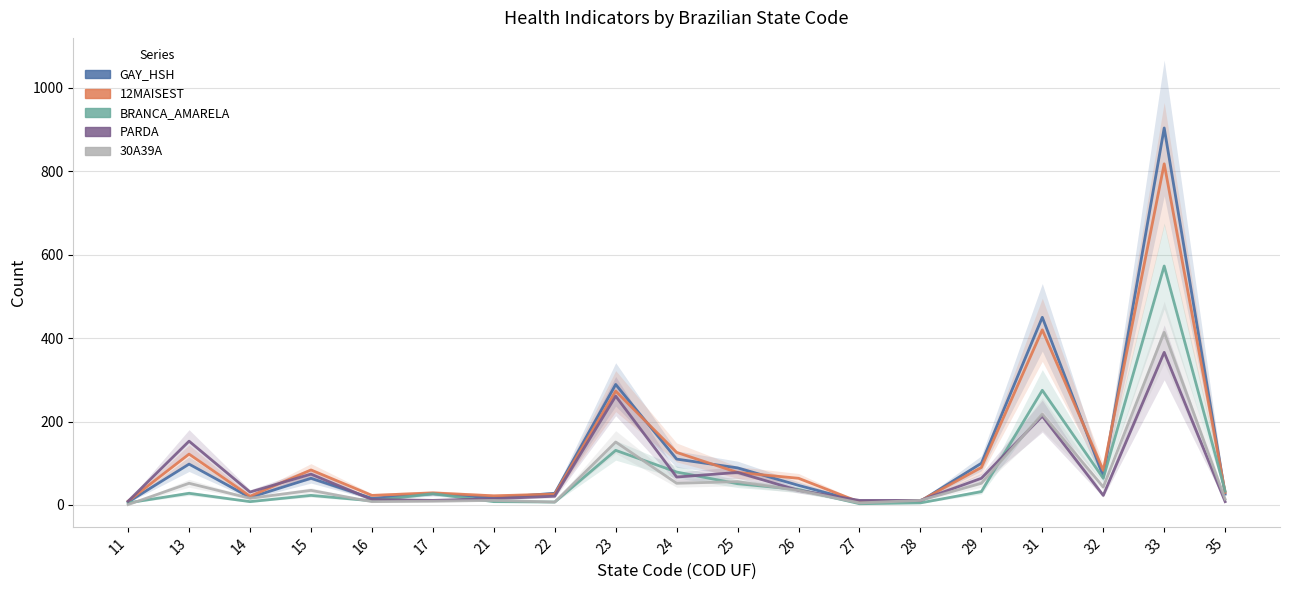

In PARDA, how many points are lower than both neighbors (excluding endpoints)?

4